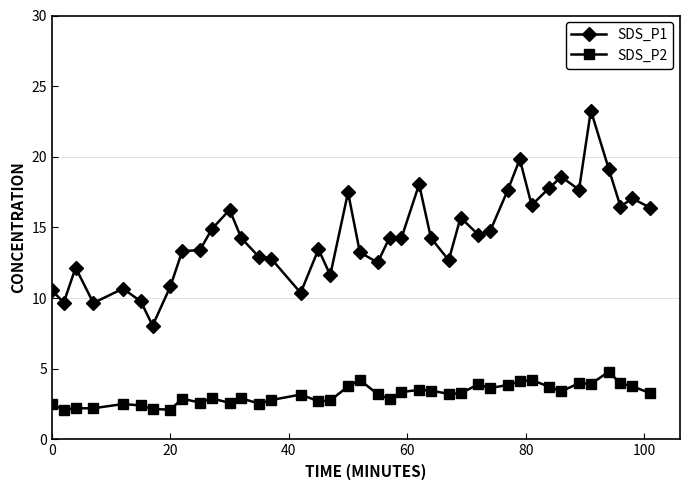

What is the difference between the maximum and minimum values in the SDS_P2 series?

2.7